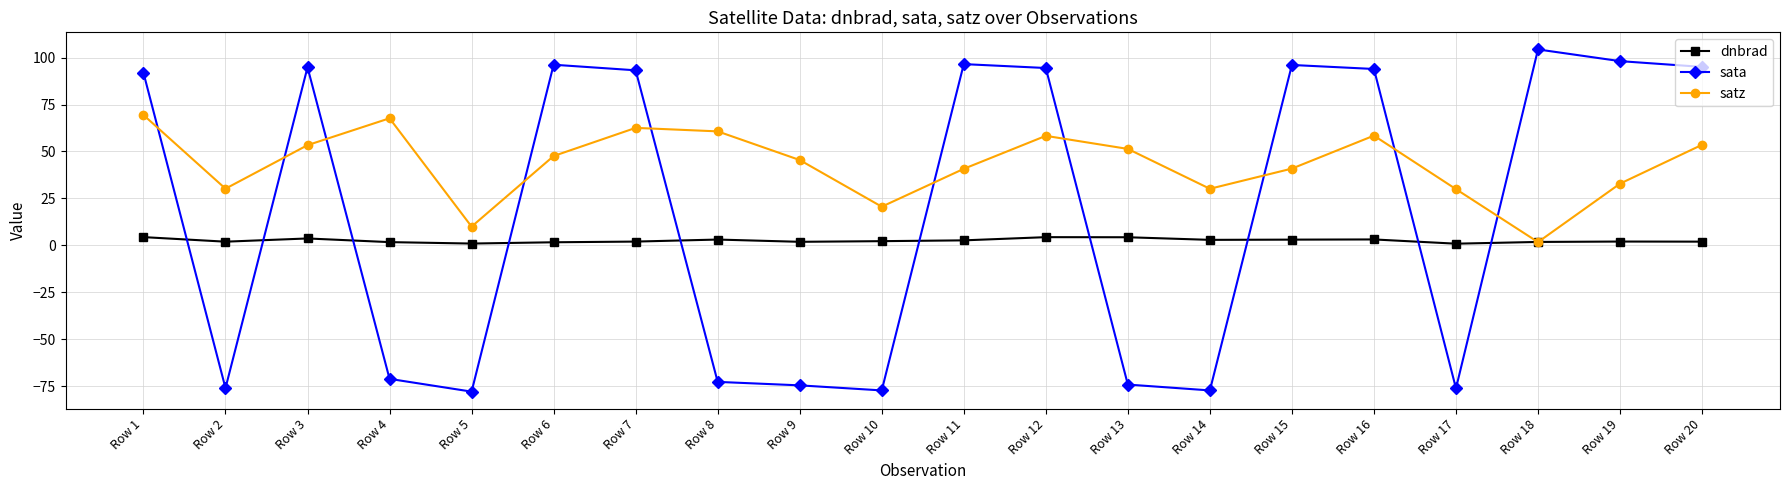

True or false: satz and sata cross at least once.

True